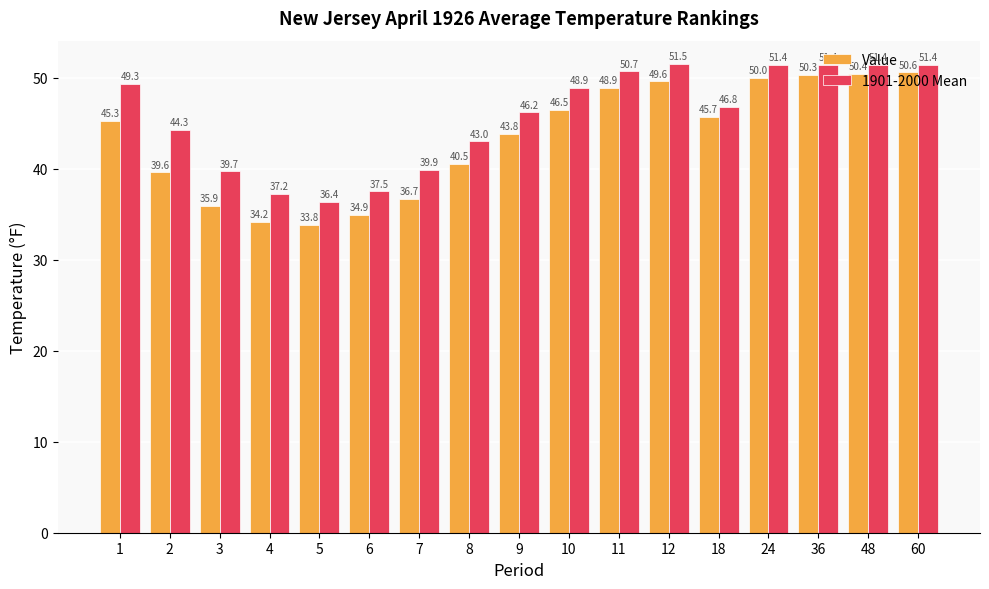

What is the difference between the highest and lowest values at 9?

2.4